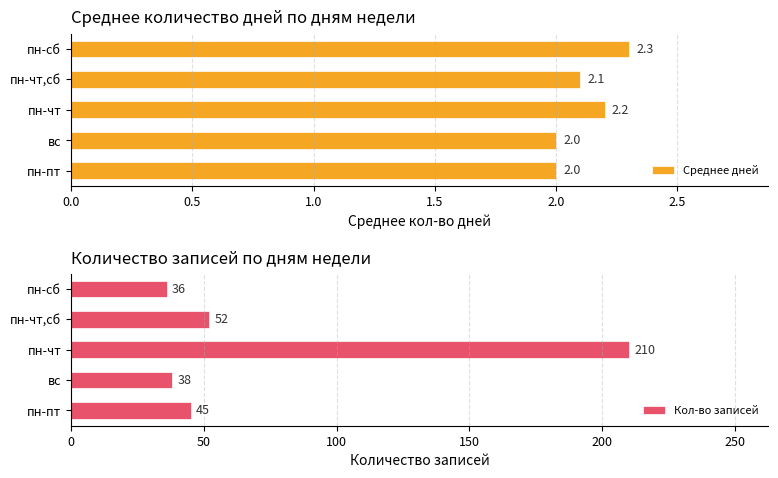

How many values in the Кол-во записей series exceed 45?

2